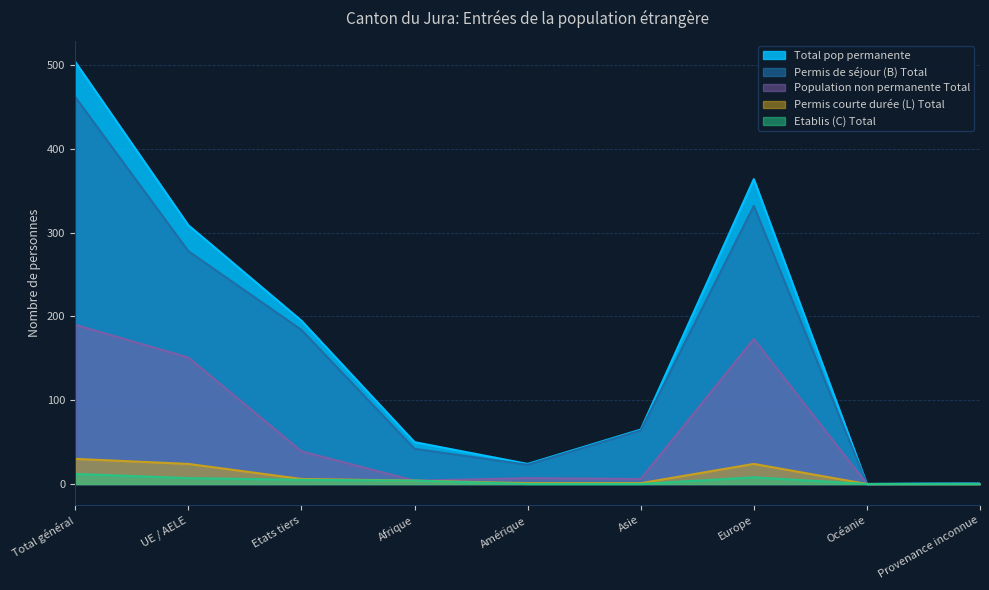

Reading left to right, extract all data points from this chart.

Permis de séjour (B) Total: 462	278	184	42	23	64	332	0	1
Population non permanente Total: 190	151	39	4	7	6	173	0	0
Permis courte durée (L) Total: 30	24	6	4	1	1	24	0	0
Etablis (C) Total: 12	7	5	4	0	0	8	0	0
Total pop permanente: 504	309	195	50	24	65	364	0	1